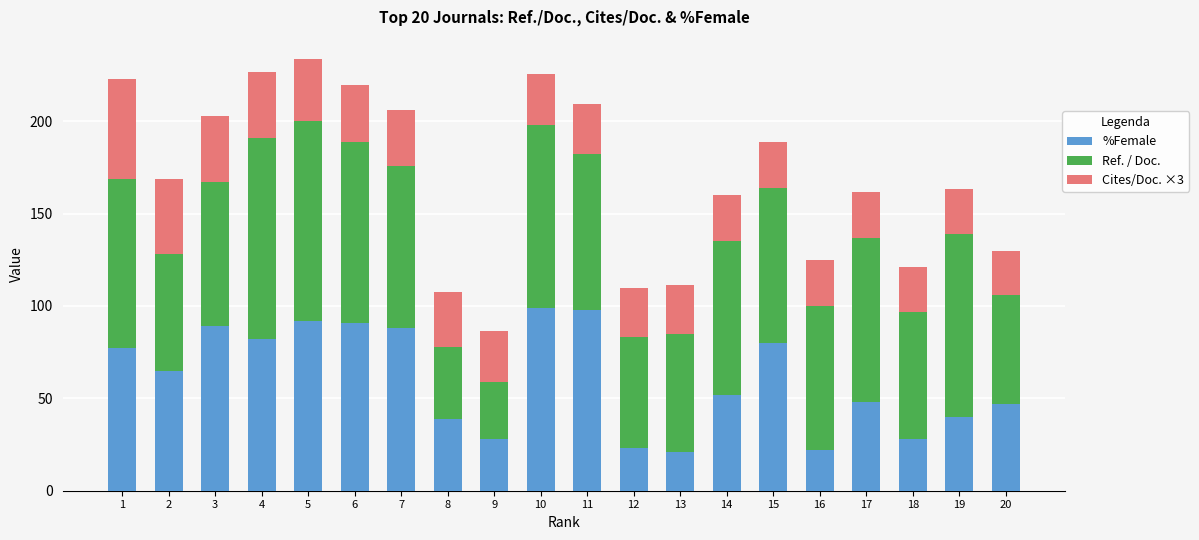

The %Female series shows 28.0 at 9. True or false?

True